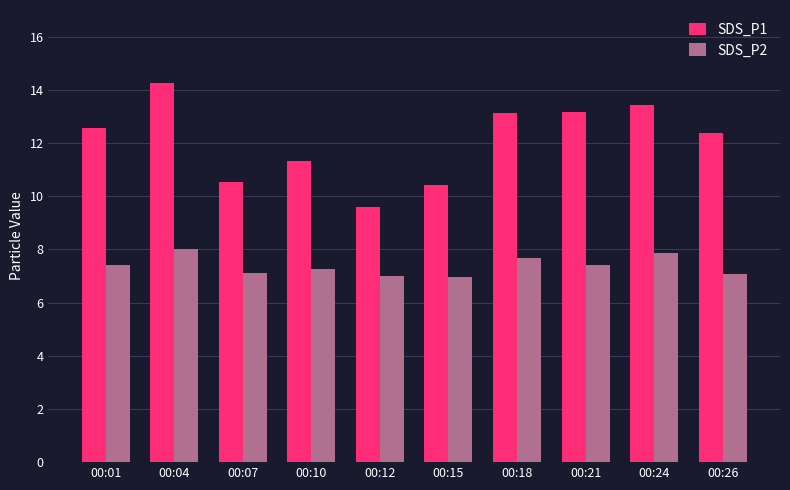

List the series in order of their overall mean, highest first.

SDS_P1, SDS_P2